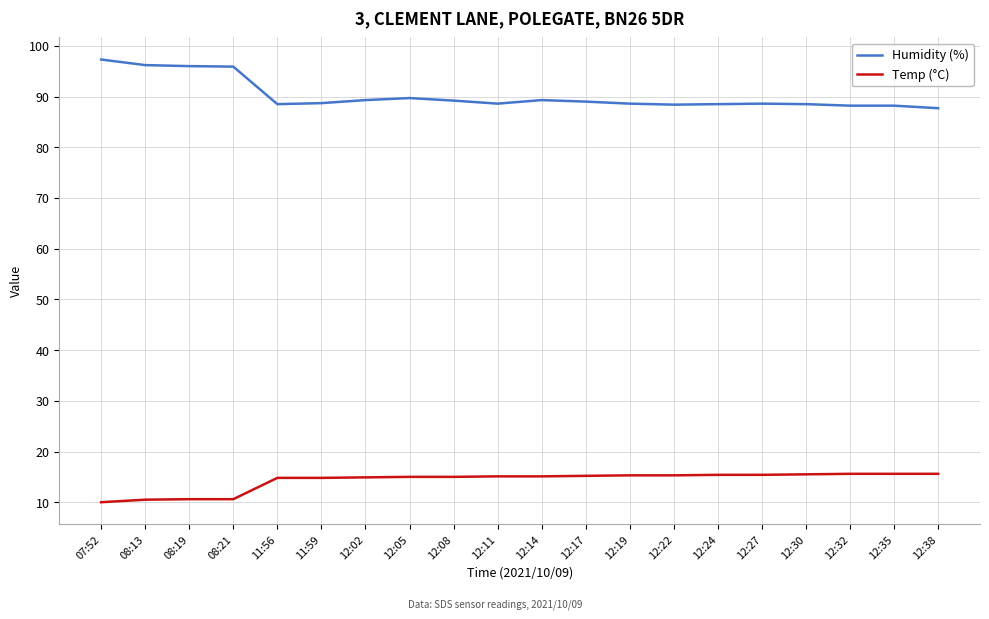

At which category does the chart reach its peak across all series?

07:52